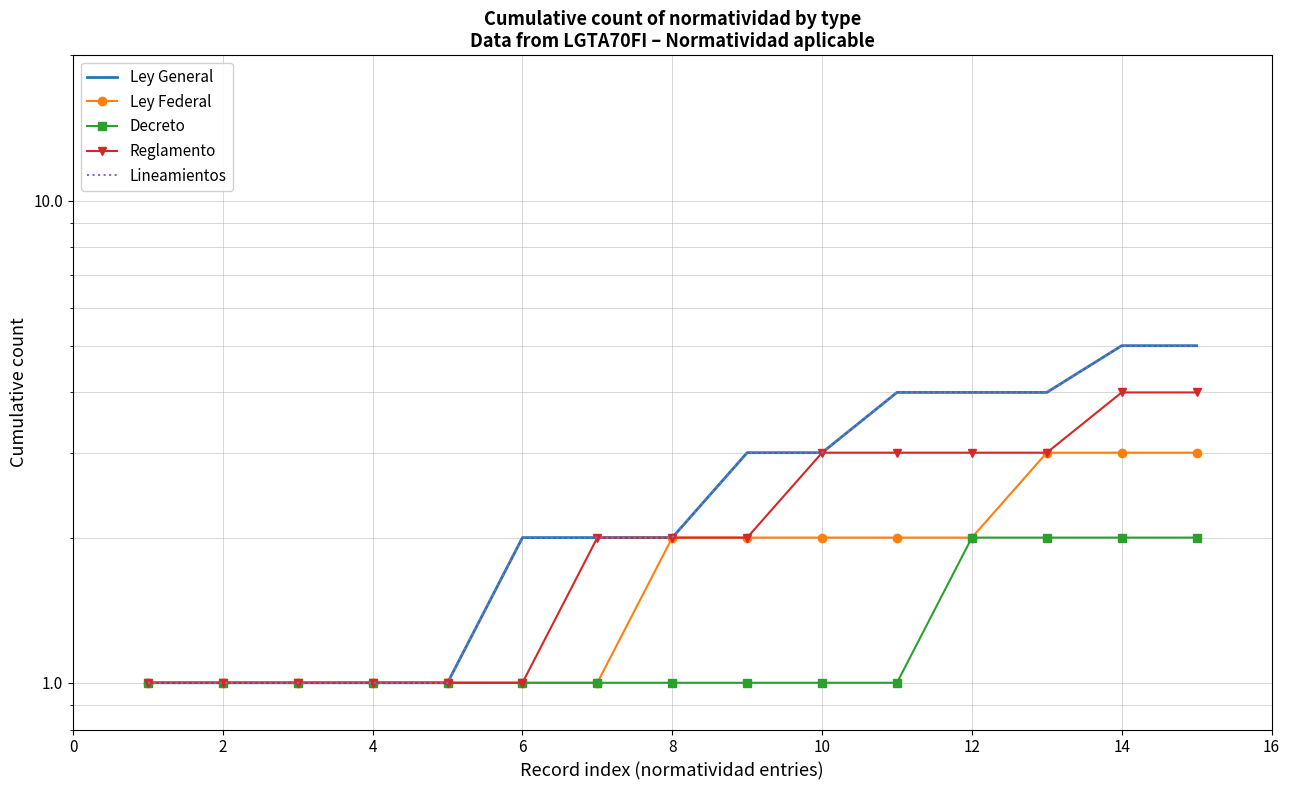

Count the number of categories in the chart.

15